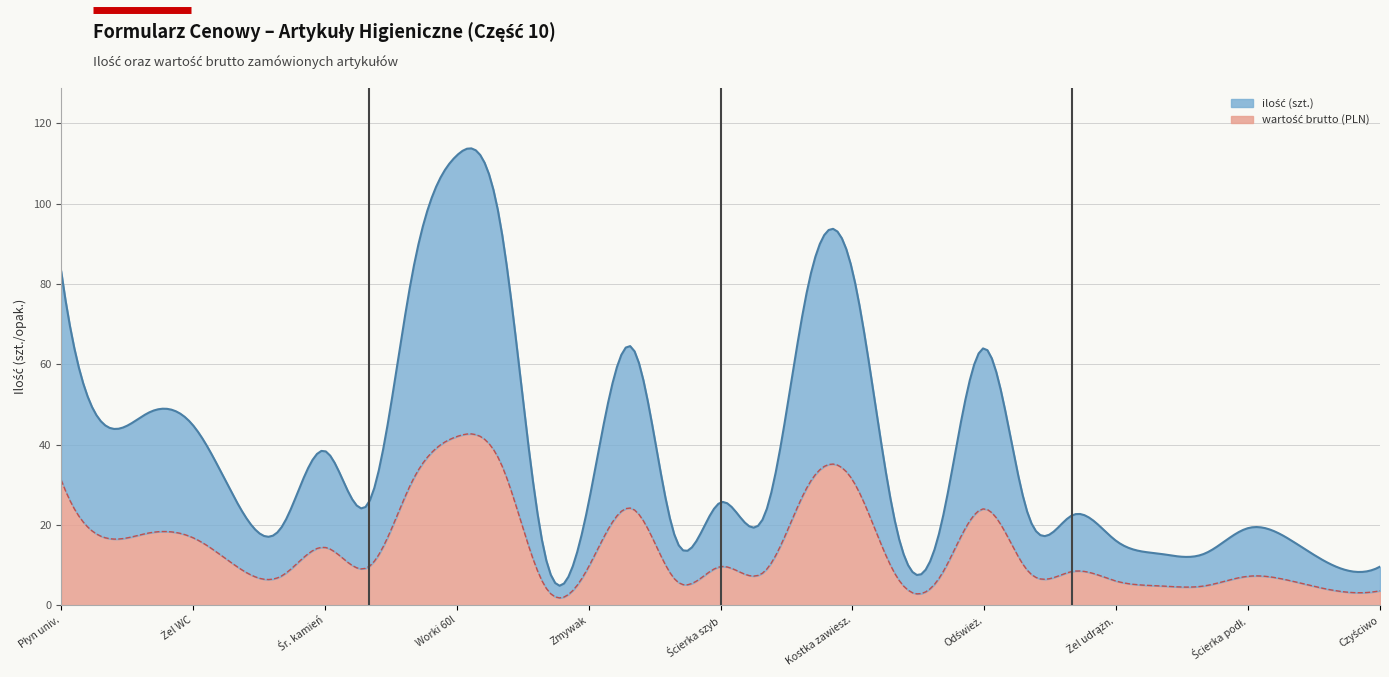

True or false: wartość brutto (PLN) and ilość cross at least once.

False